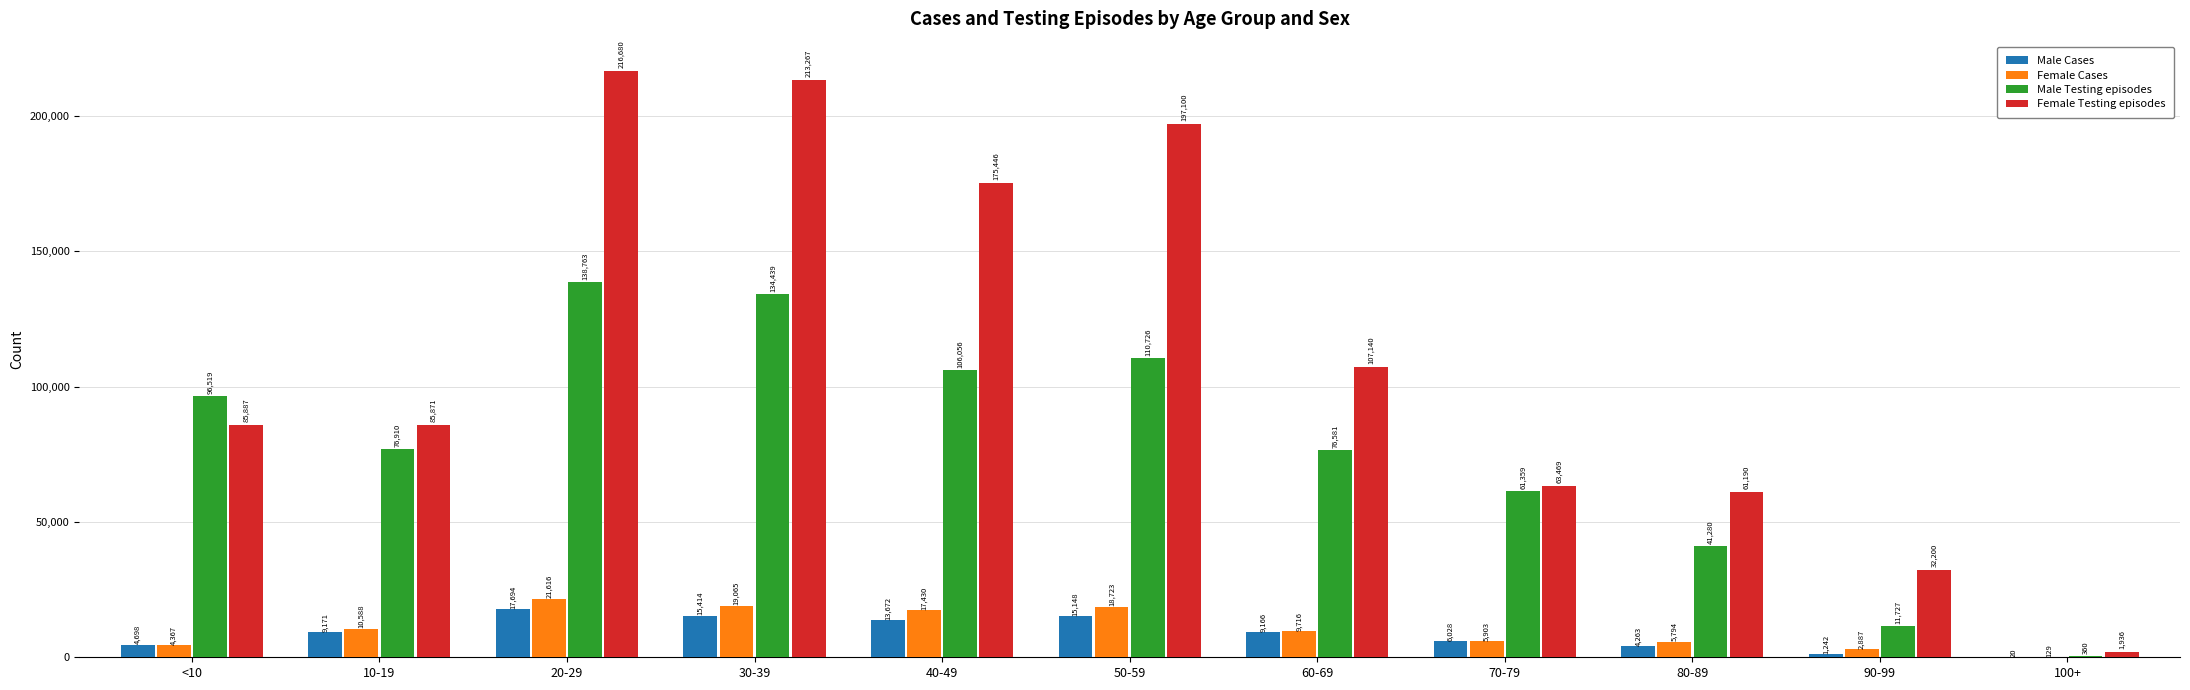

How many categories are shown in the chart?

11